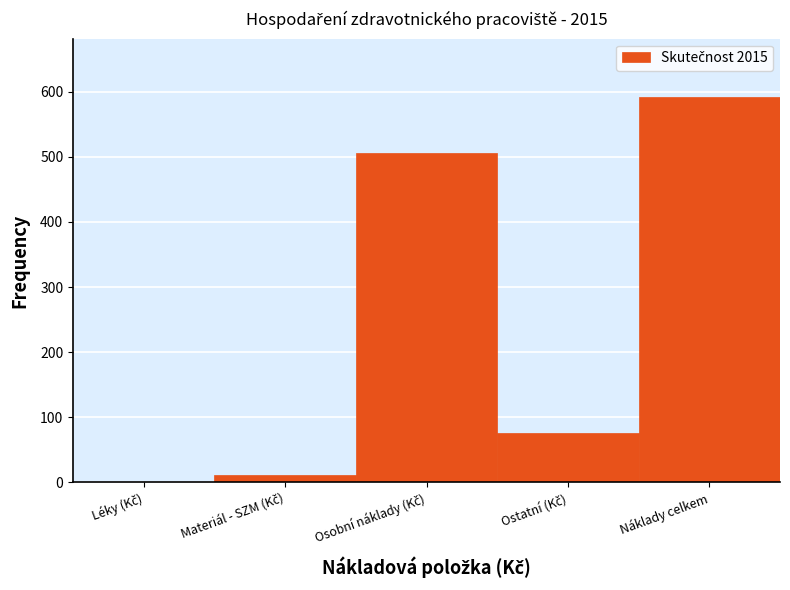

The value at Náklady celkem is 908.7. True or false?

False